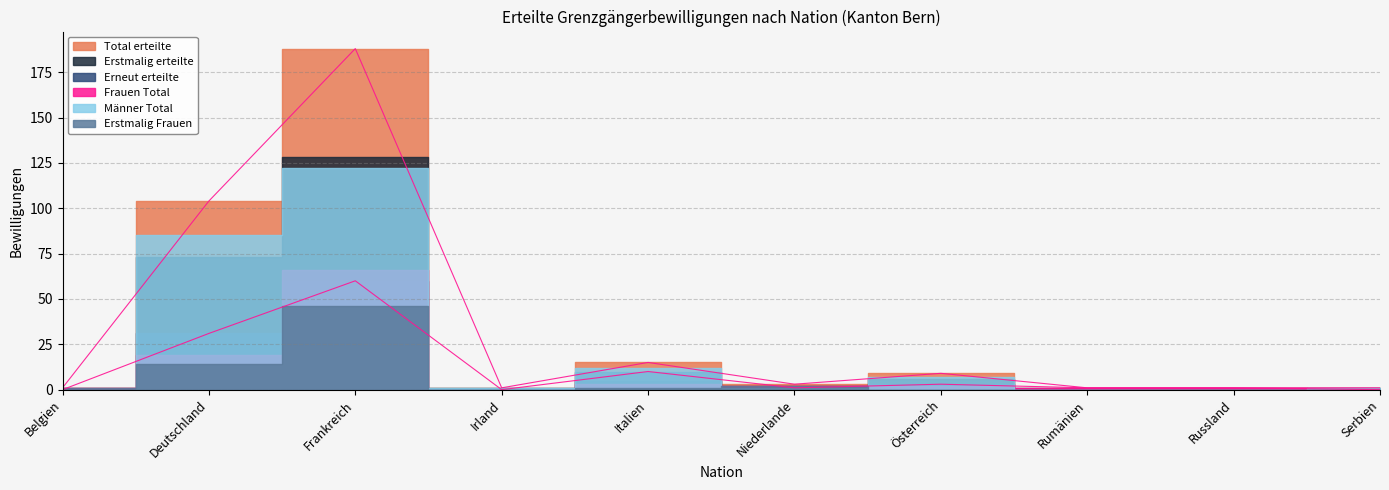

Reading right to left, extract all data points from this chart.

Total erteilte: 1	1	1	9	3	15	1	188	104	1
Erstmalig erteilte: 1	0	0	6	2	5	1	128	73	1
Erneut erteilte: 0	1	1	3	1	10	0	60	31	0
Frauen Total: 0	1	1	2	2	3	0	66	19	1
Männer Total: 1	0	0	7	1	12	1	122	85	0
Erstmalig Frauen: 0	0	0	0	2	1	0	46	14	1